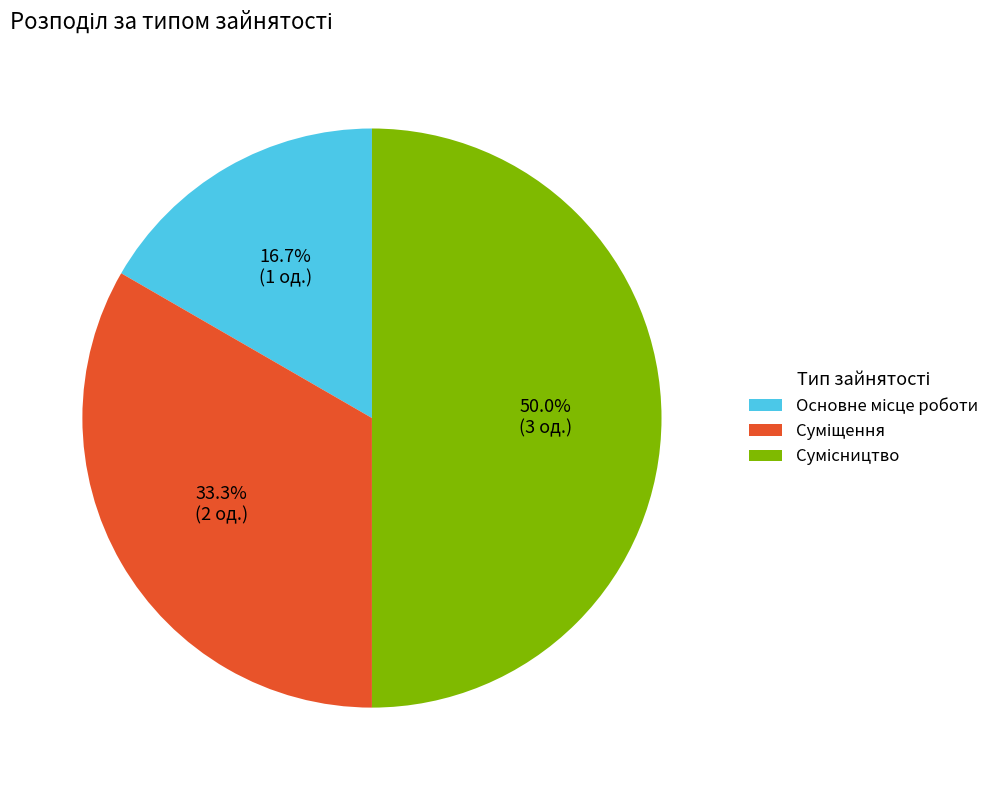

True or false: Суміщення accounts for 48% of the total.

False